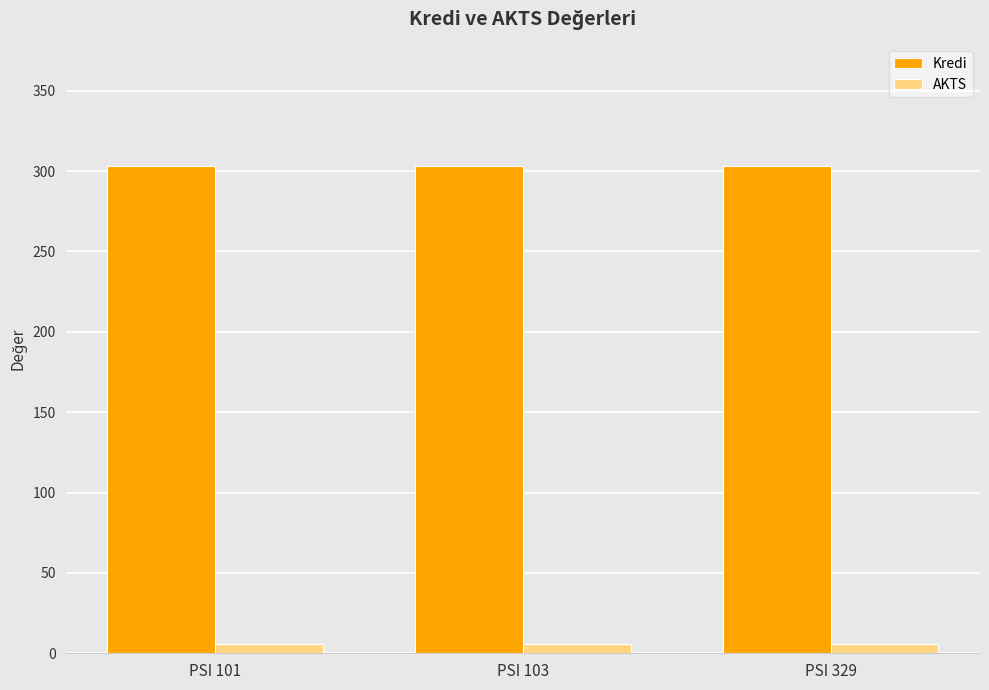

What is the spread (max minus min) of values at PSI 101?

297